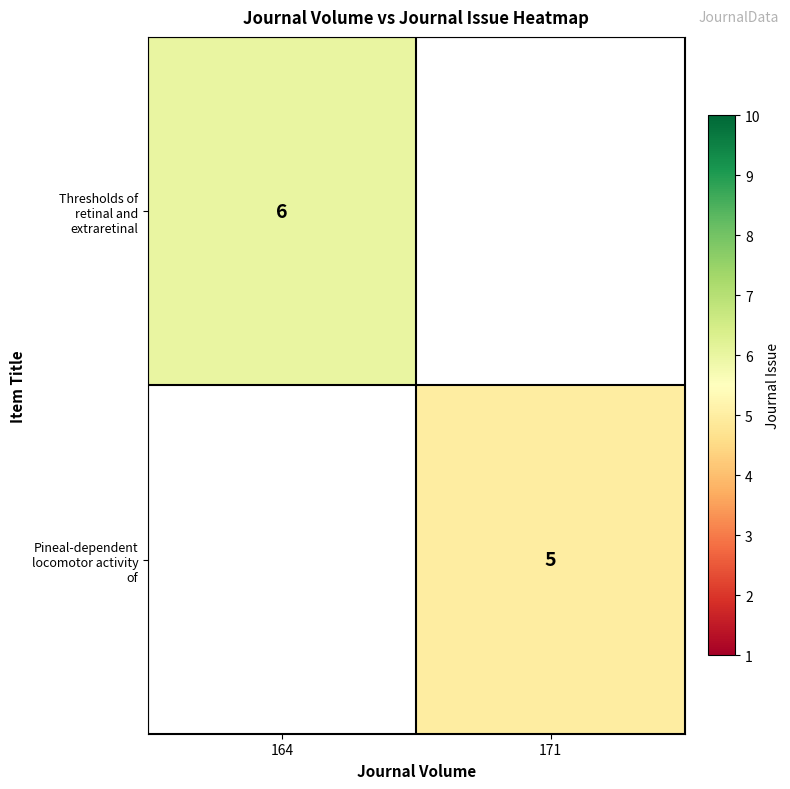

At which label does Pineal-dependent locomotor activity of reach its minimum?

164